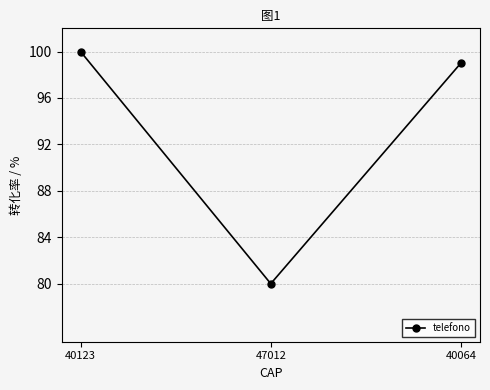

What is the minimum value shown in the chart?

80.0